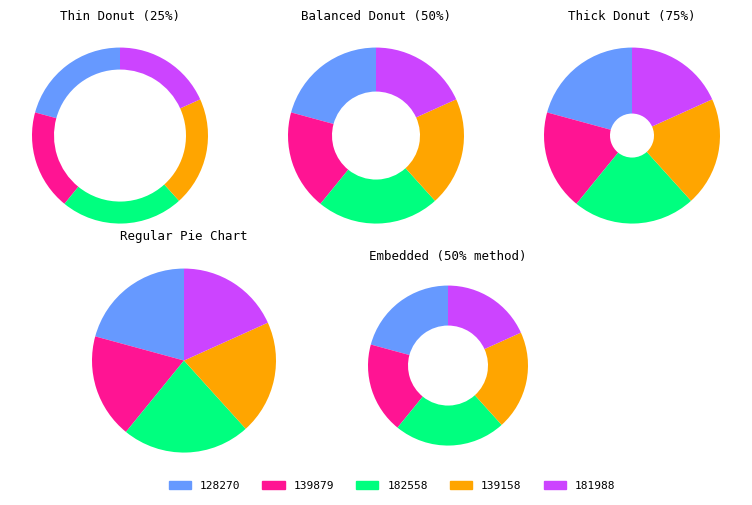

Which has a higher value, 128270 or 181988?

128270